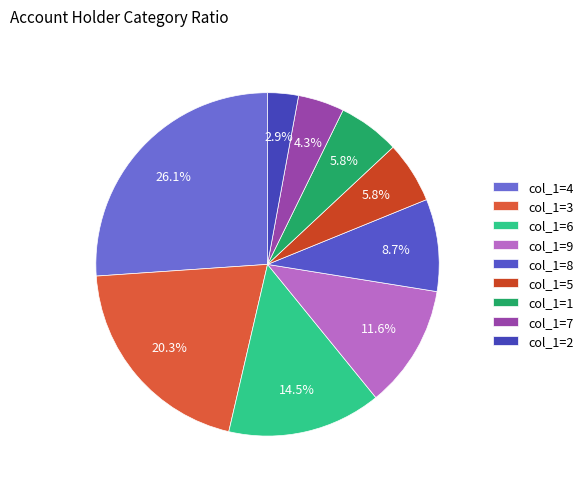

To the nearest percent, what percentage of the pie is col_1=5?

6%